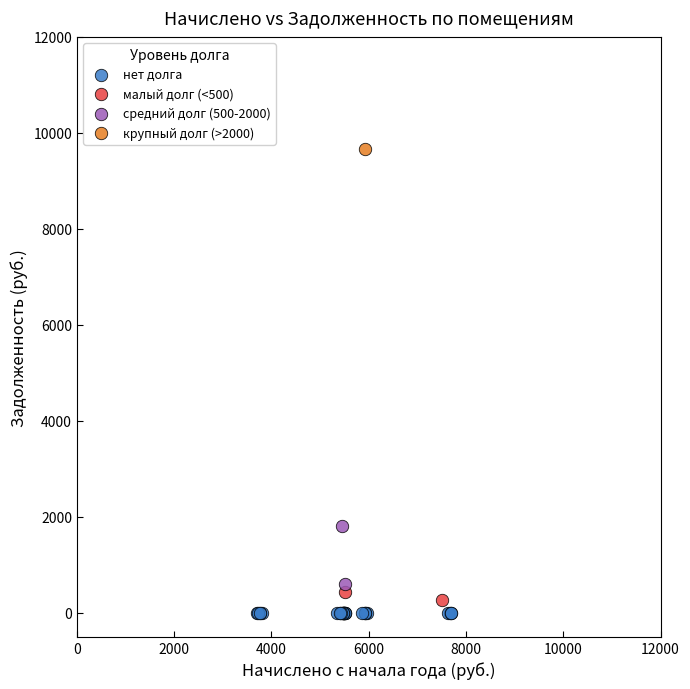

Which series reaches the minimum Y coordinate?

нет долга